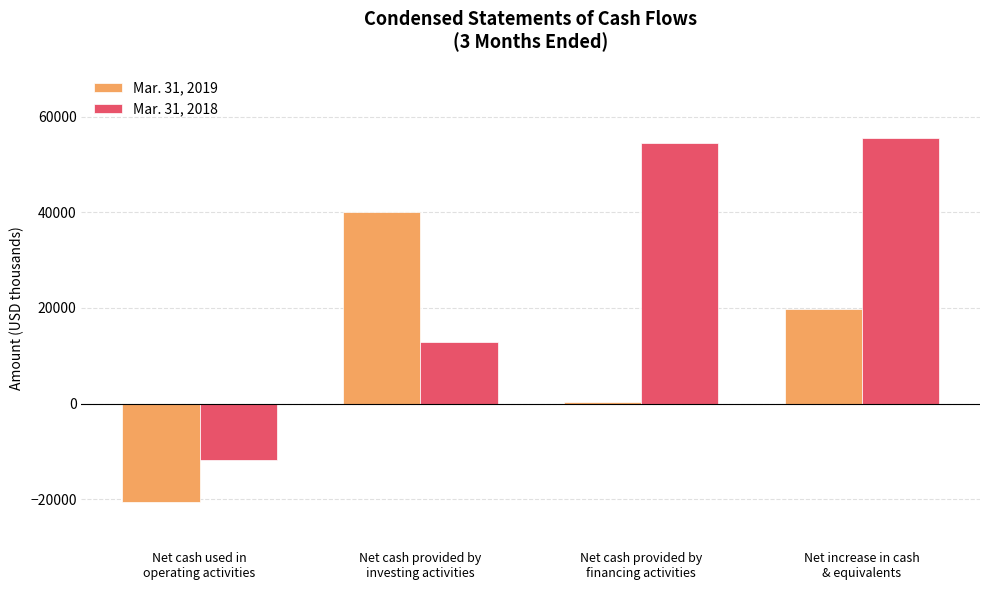

The value of Mar. 31, 2018 at Net increase in cash
& equivalents is 55456. True or false?

True